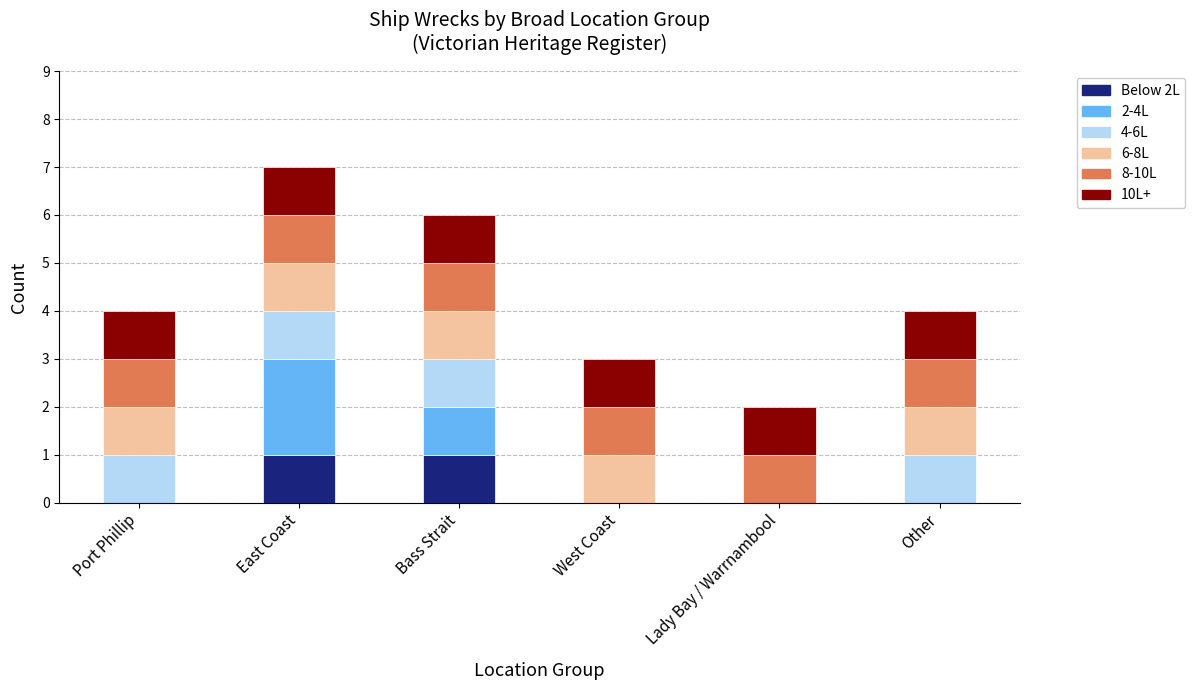

At which category is the sum across all series the highest?

East Coast